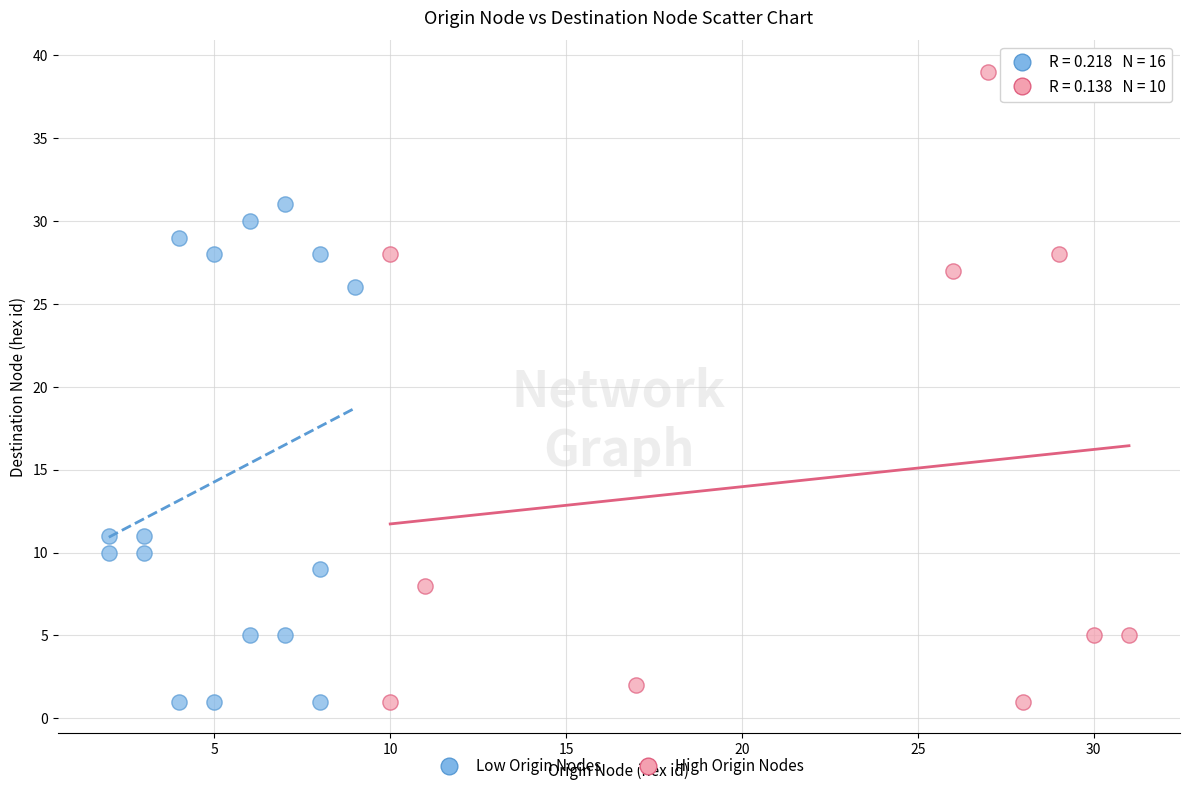

Which series reaches the maximum Y coordinate?

High Origin Nodes